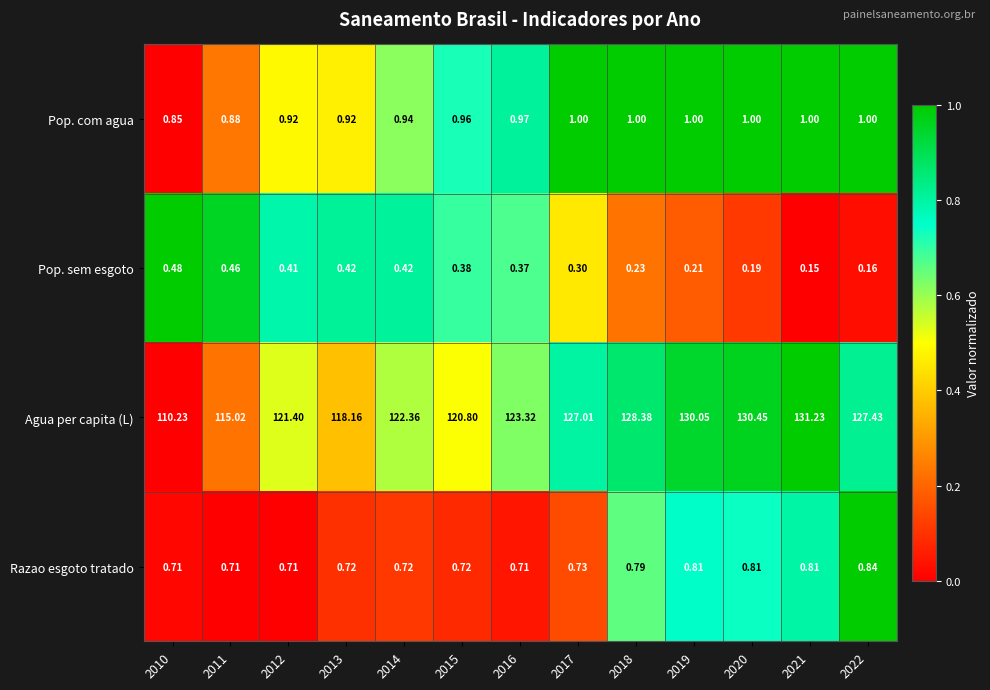

How many distinct data groups are displayed?

4